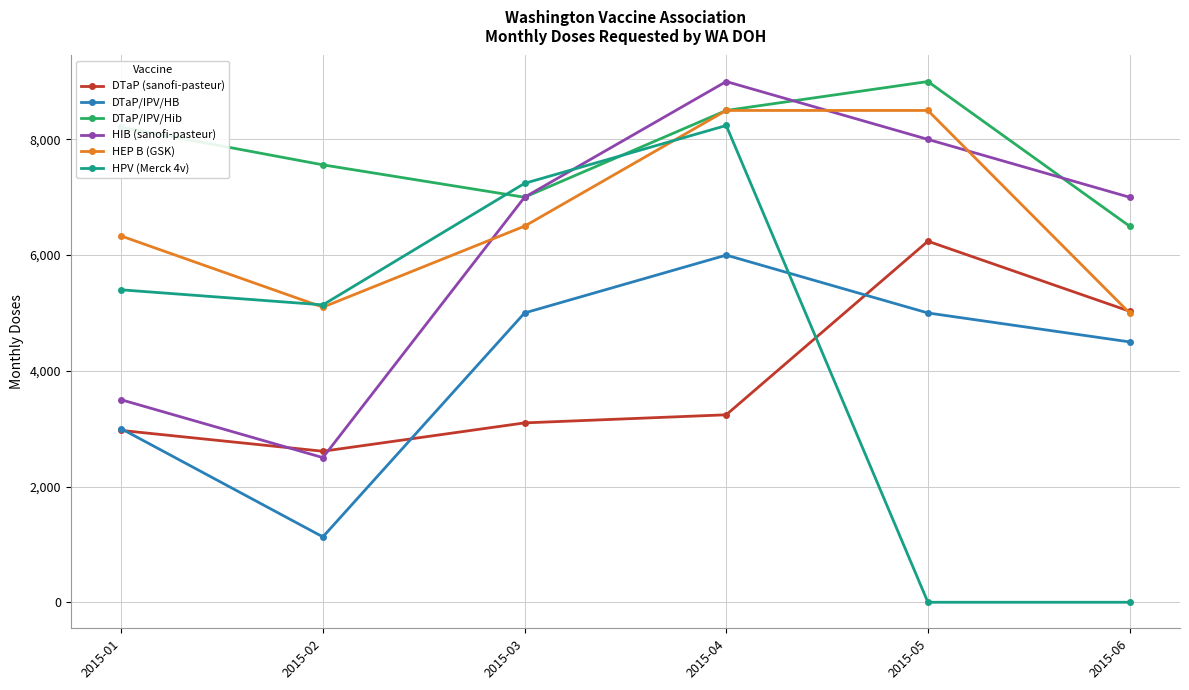

What is the value of the DTaP/IPV/Hib point at the 5th from the left?

9000